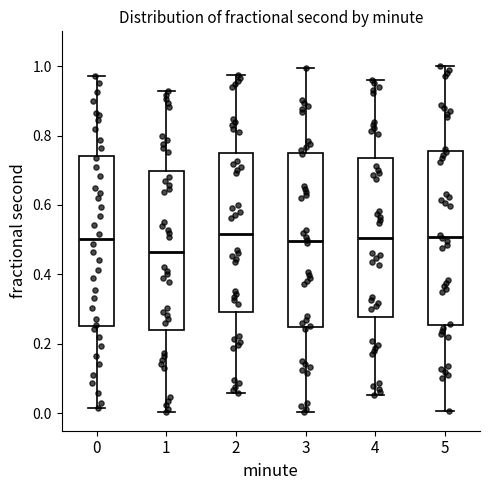

Reading left to right, transcribe this box plot: for each box, give where its median line is, the range the box spans, and where its two whiskers end, as read against the y-axis. The values are not printed on the chart, so give them approximately, as read against the axis.

0: median 0.50, box 0.26 to 0.74, whiskers 0.02 to 0.98
1: median 0.46, box 0.24 to 0.70, whiskers 0.00 to 0.92
2: median 0.52, box 0.30 to 0.74, whiskers 0.06 to 0.98
3: median 0.50, box 0.24 to 0.76, whiskers 0.00 to 1.00
4: median 0.50, box 0.28 to 0.74, whiskers 0.06 to 0.96
5: median 0.50, box 0.26 to 0.76, whiskers 0.00 to 1.00